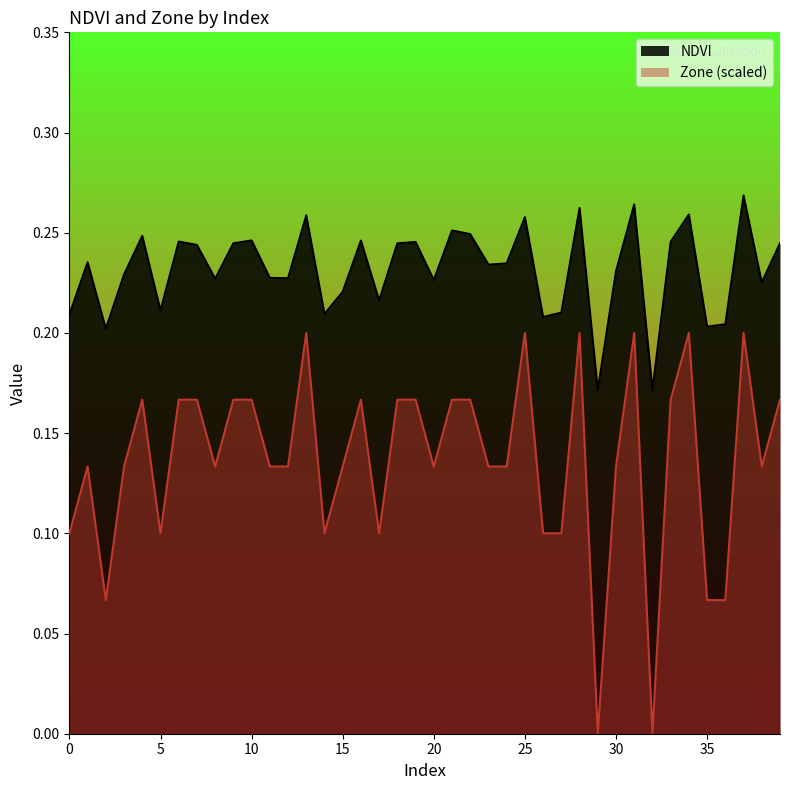

How many series are shown in this chart?

2